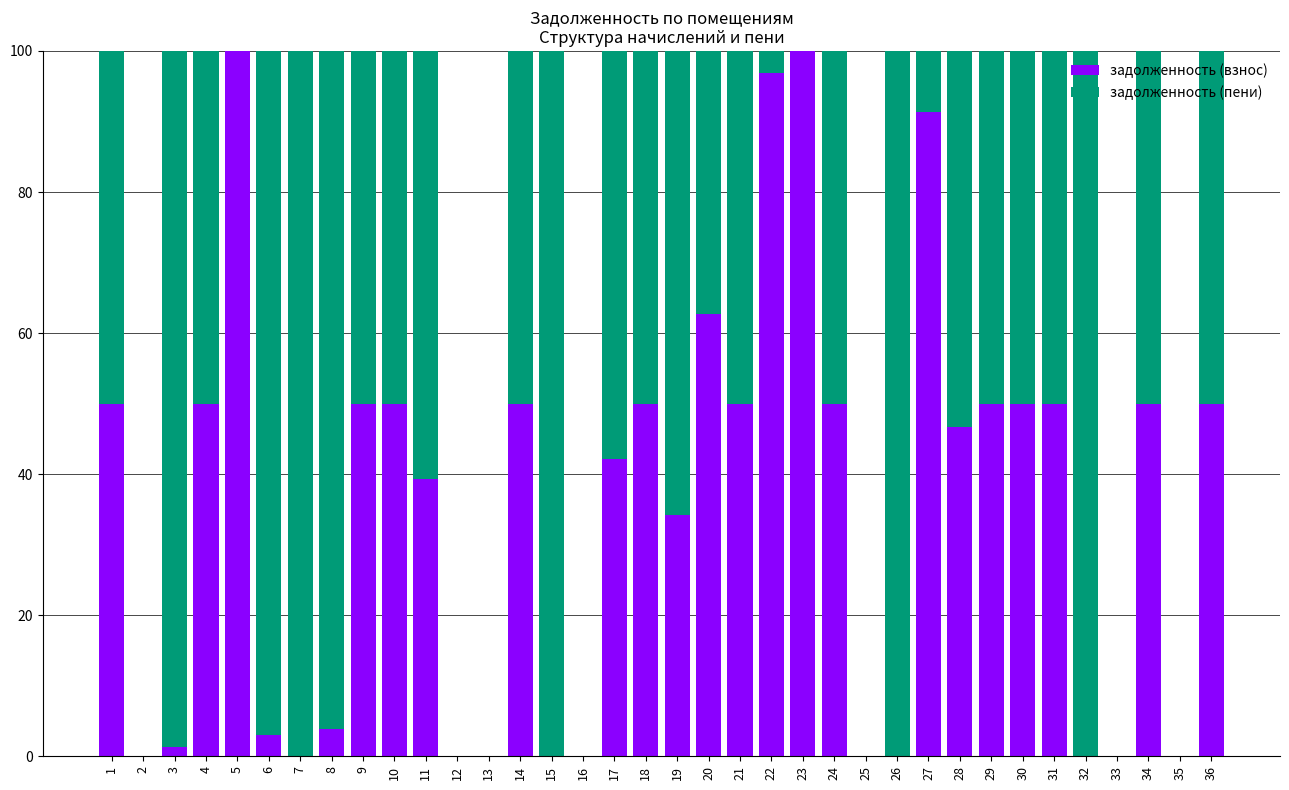

Is it true that задолженность (взнос) equals -42.1 at 2?

False